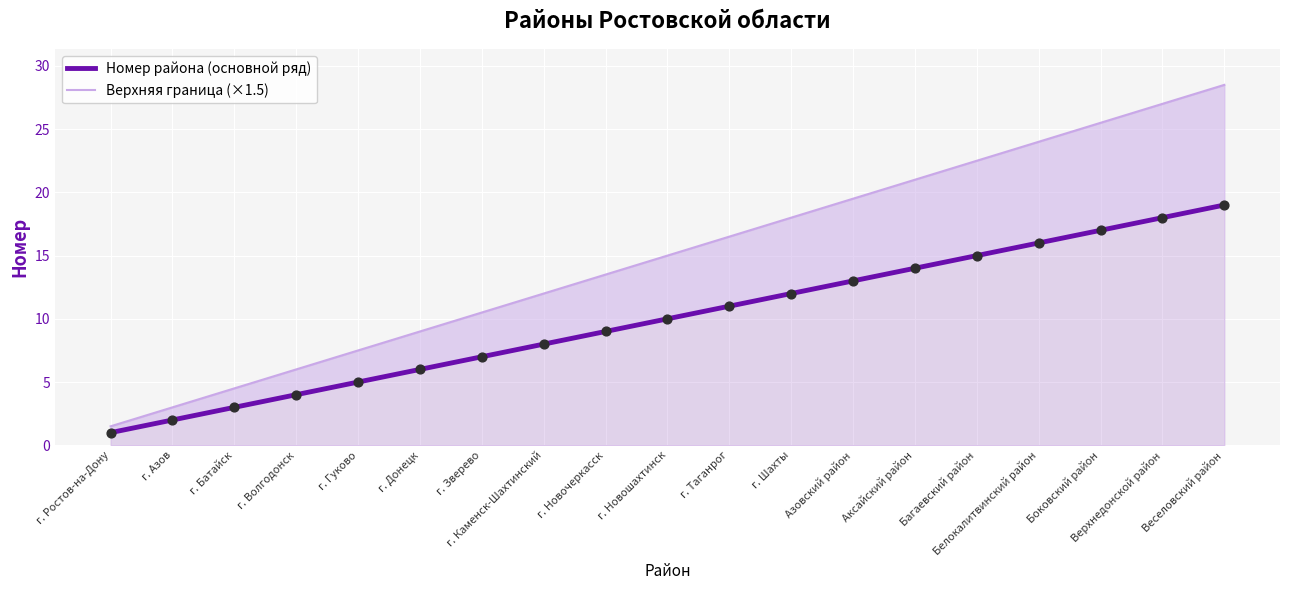

What are all the series names shown in the legend?

Номер района (основной ряд), Верхняя граница (×1.5)